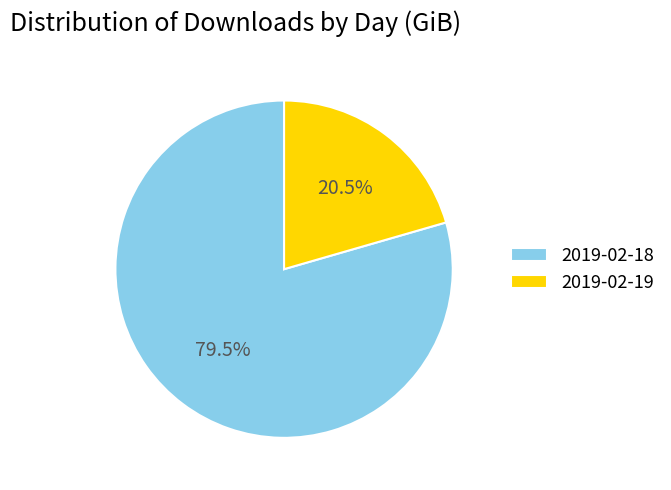

To the nearest percent, what is the difference between the 2019-02-18 and 2019-02-19 slice percentages?

59%